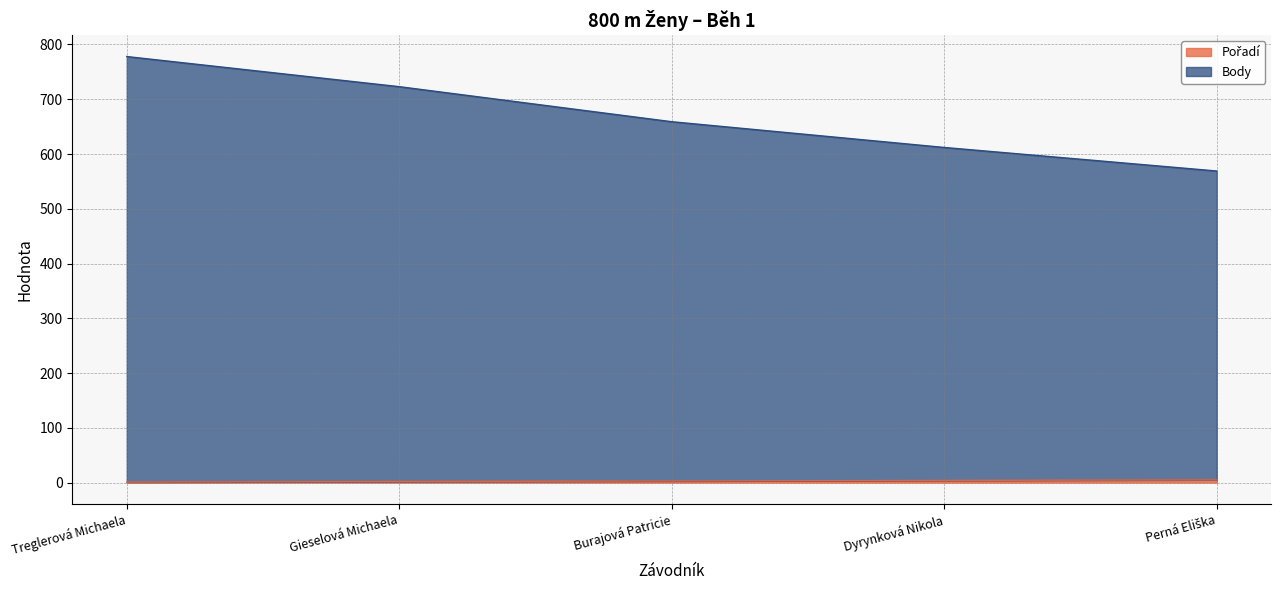

At which label is Body closest to 673?

Burajová Patricie